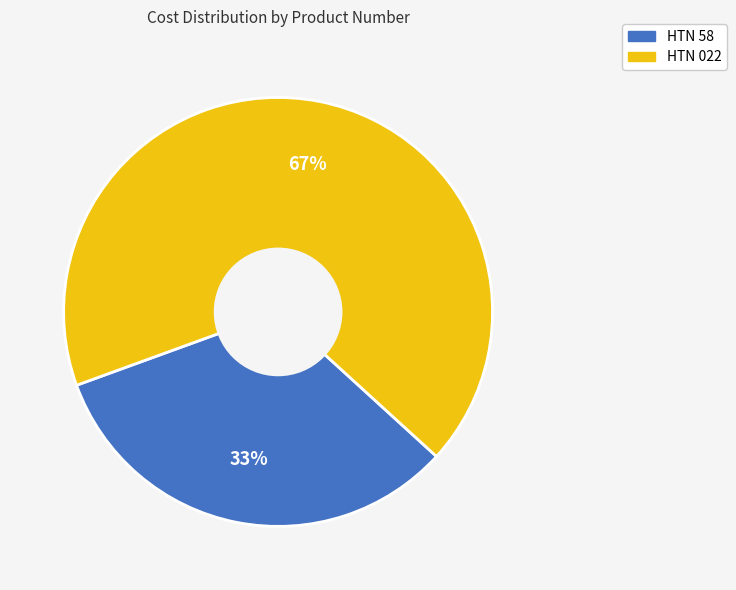

To the nearest percent, what is the combined percentage of HTN 022 and HTN 58?

100%